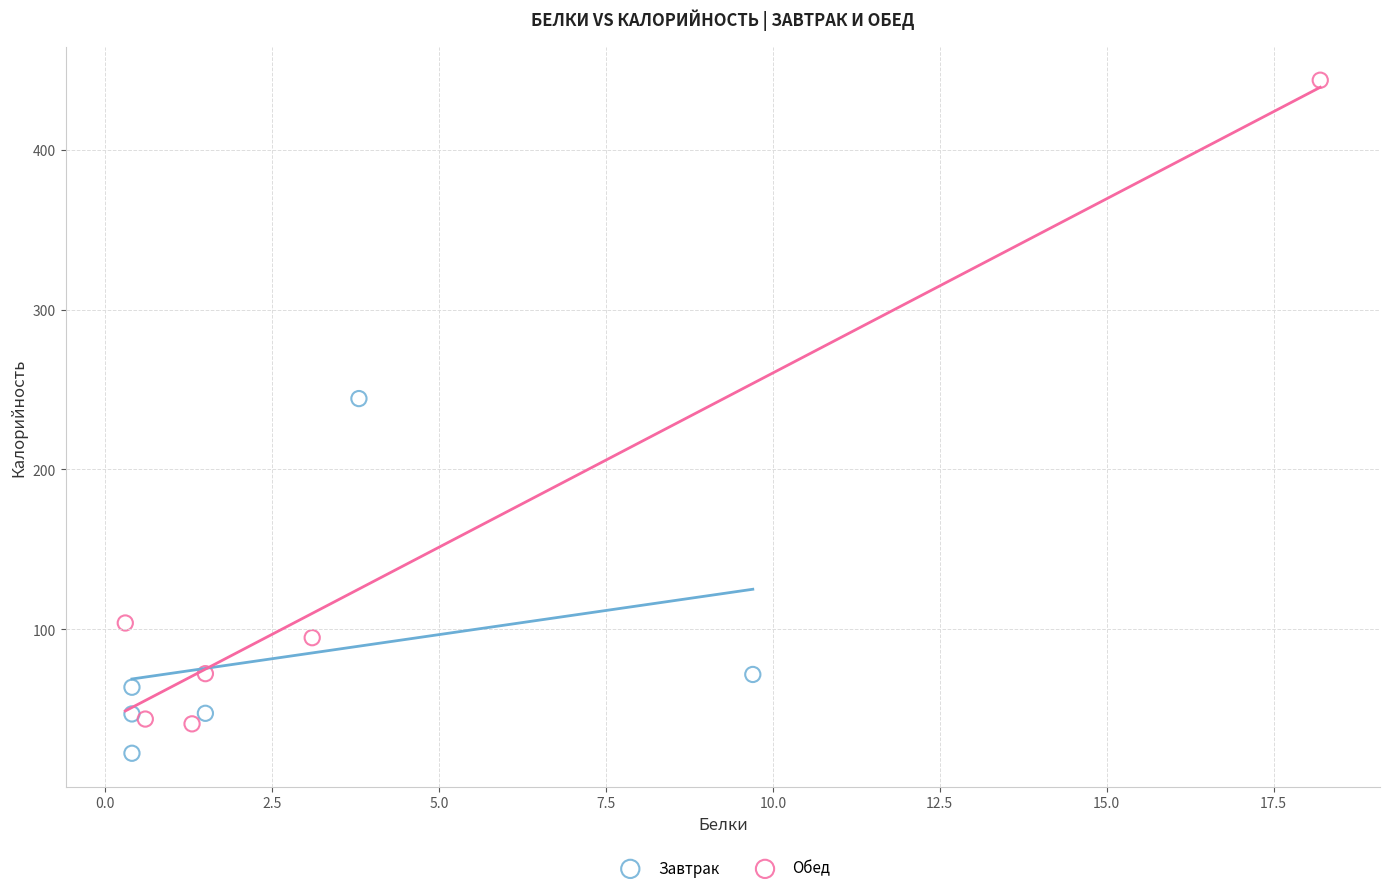

Which series has the widest spread of Y values?

Обед